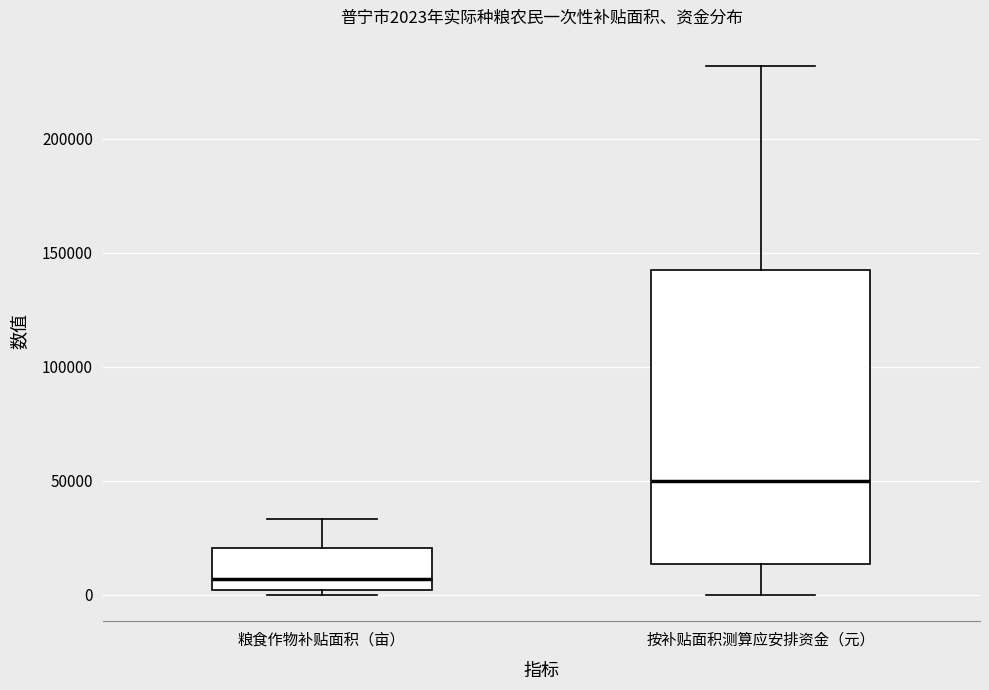

Which box's median line is the lowest?

粮食作物补贴面积（亩）